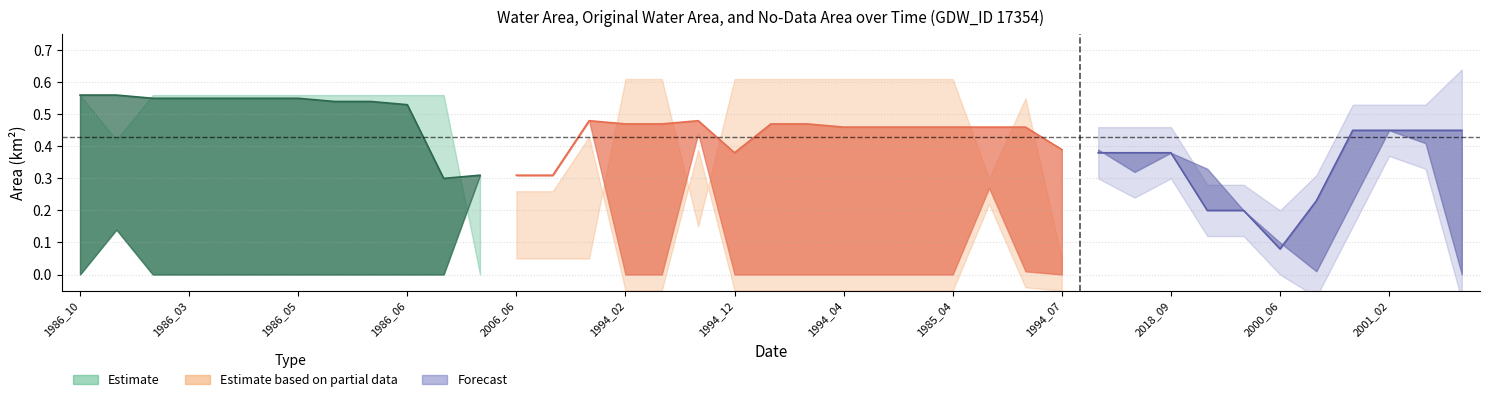

The value of origWaterArea at 2018_09 is 0.4. True or false?

True